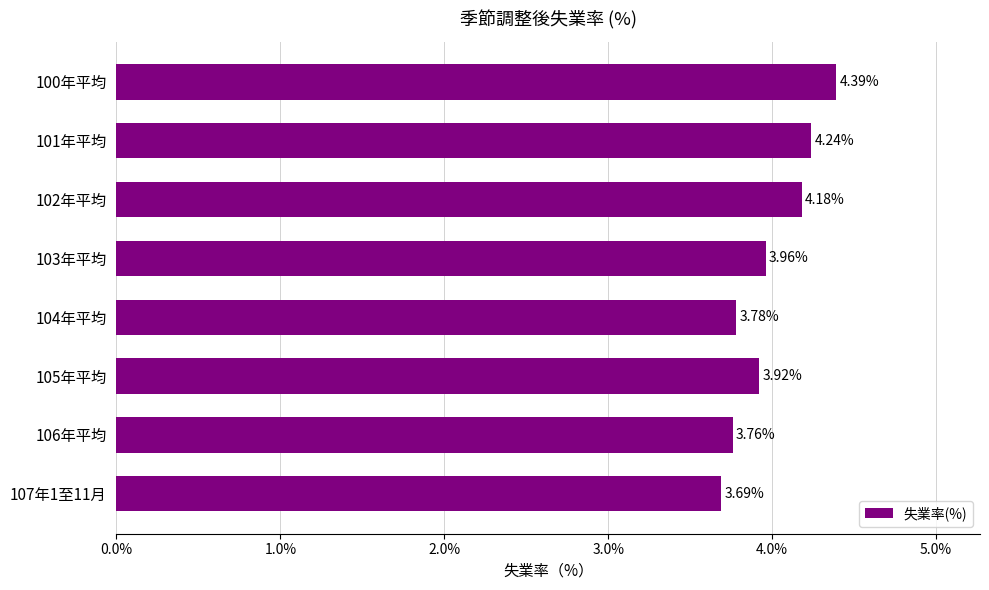

What is the sum of the values at 106年平均 and 102年平均?

7.9